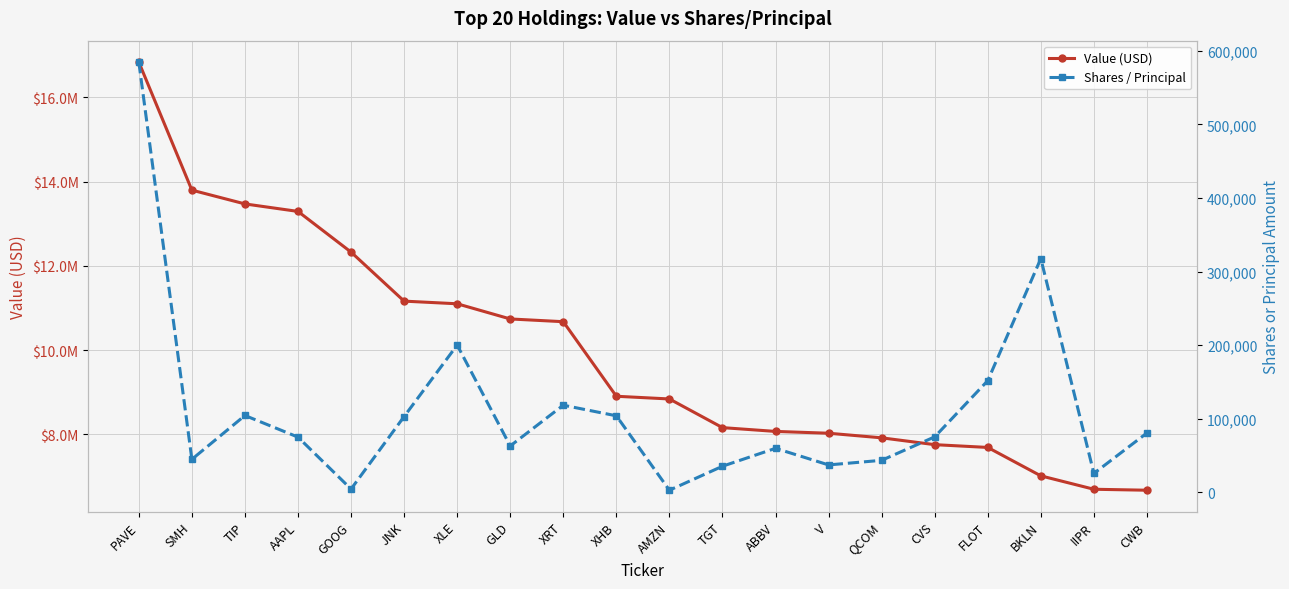

Which has a higher value, FLOT or AMZN?

AMZN